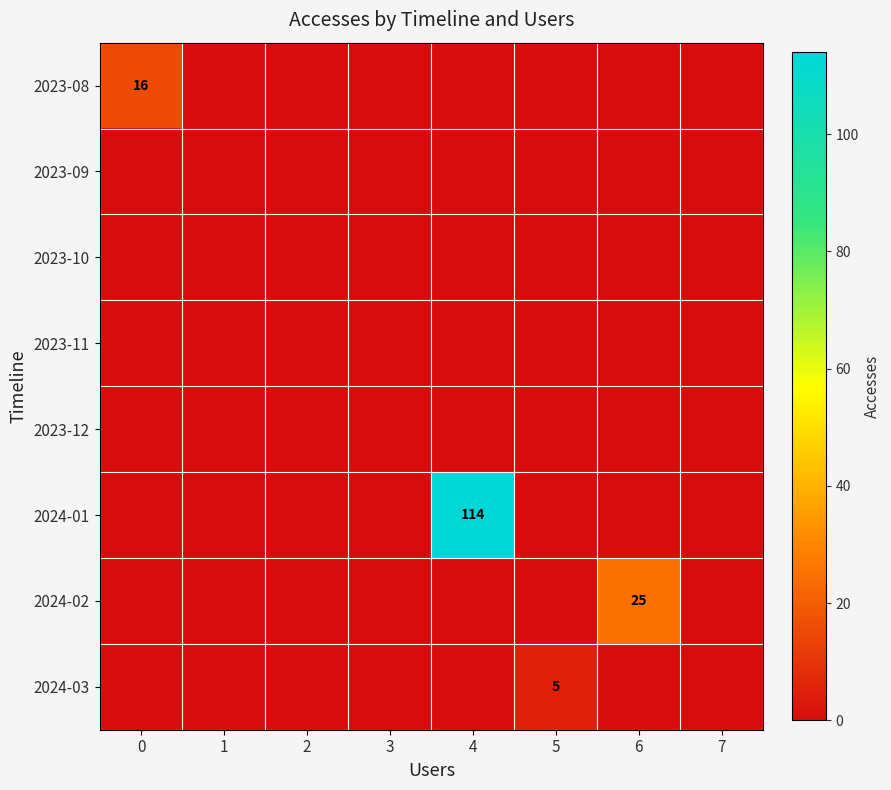

Which label corresponds to the largest value in the chart?

4